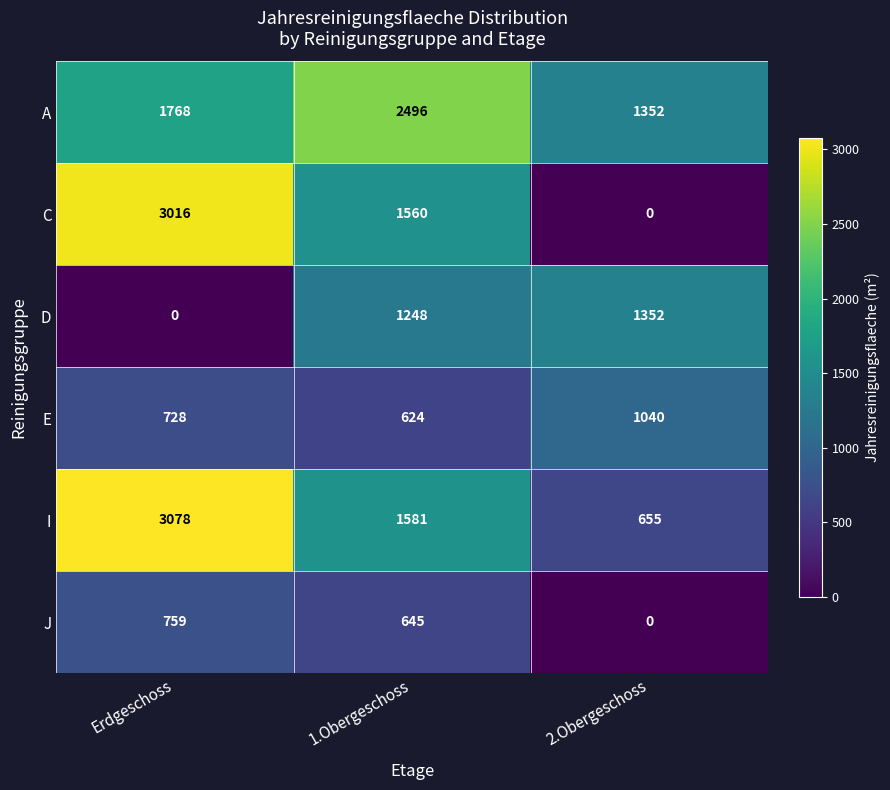

At Erdgeschoss, list the series in order from largest to smallest.

I, C, A, J, E, D